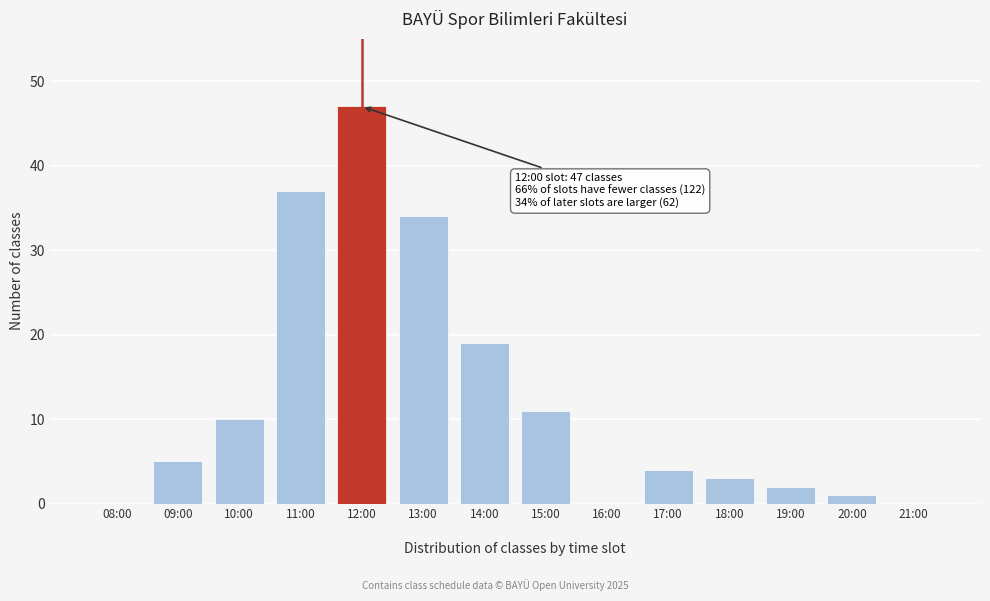

What is the greatest value displayed?

47